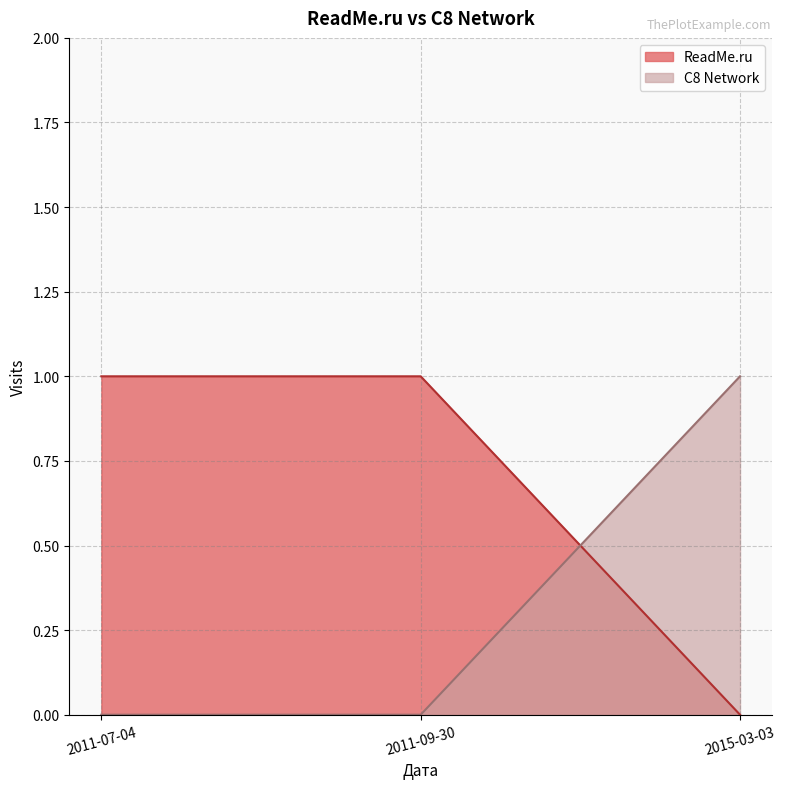

What position from the left is 2015-03-03?

3